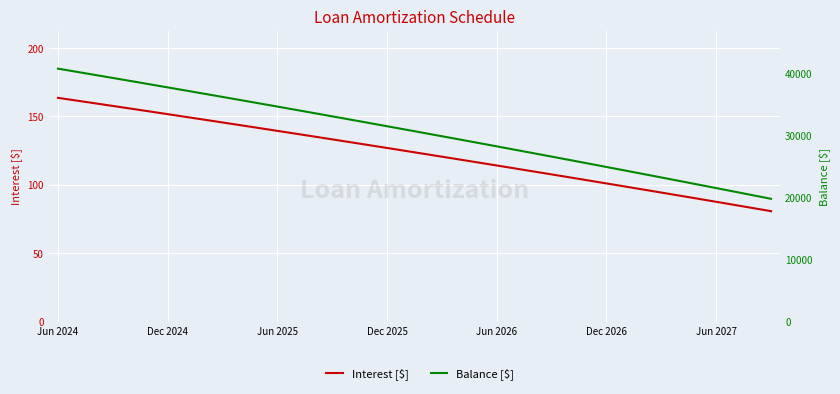

What is the difference between the second highest and minimum values in the Balance [$] series?

20504.0